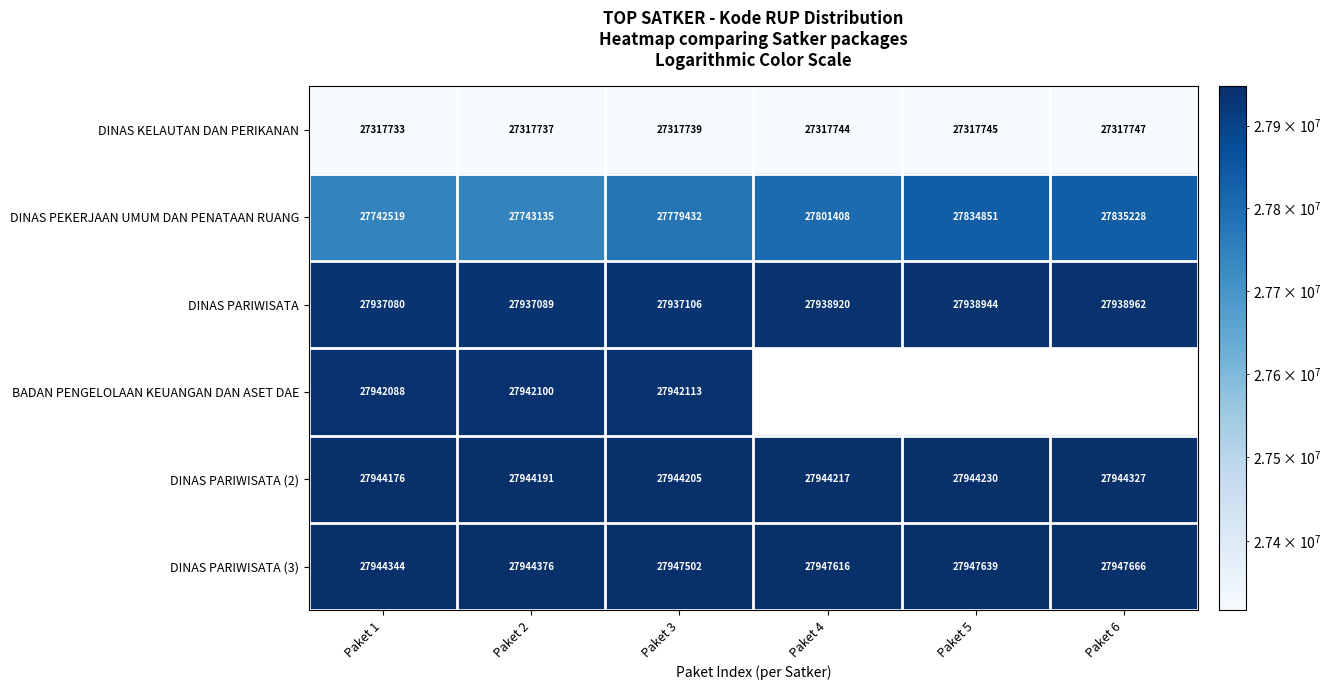

What value does the DINAS PARIWISATA series have at Paket 3, to the nearest 100?

27937100